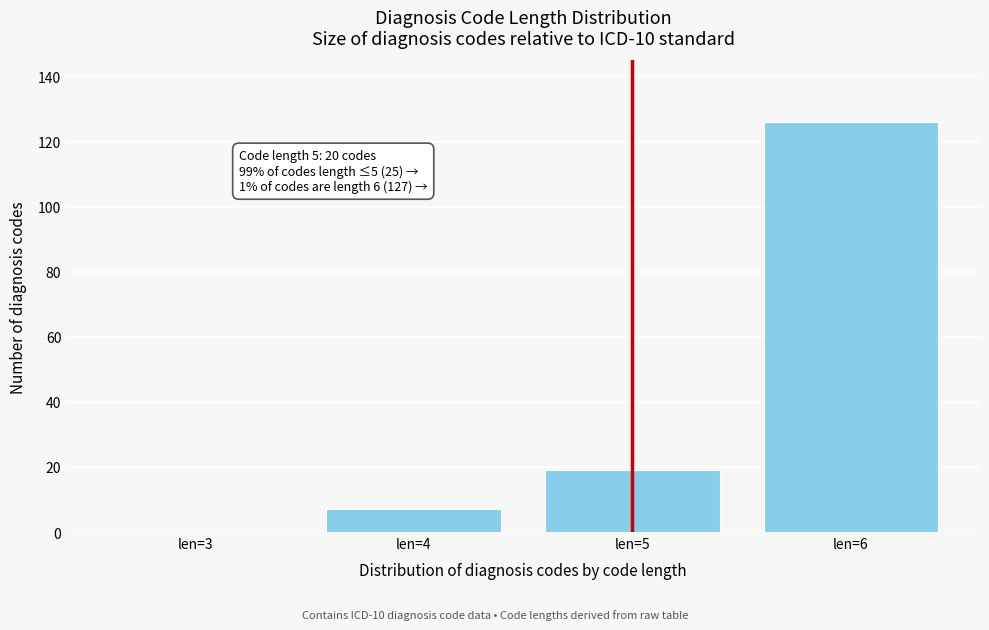

Reading left to right, transcribe all the data shown in this chart.

len=3=0	len=4=7	len=5=19	len=6=126